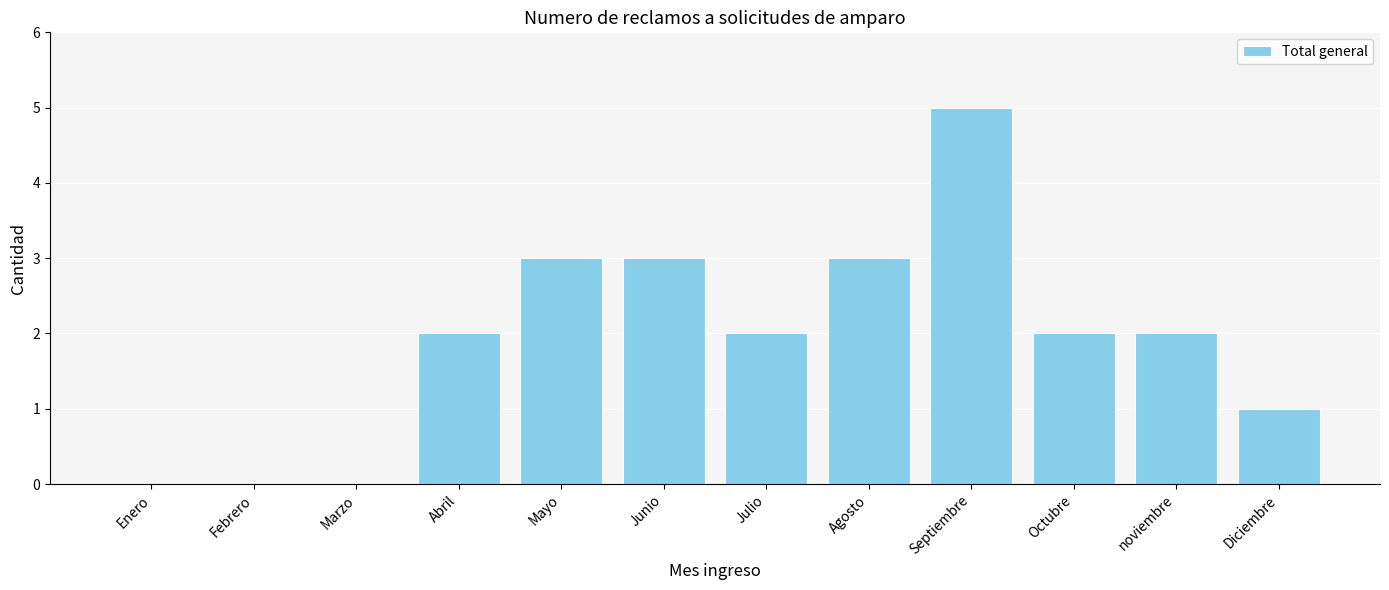

What value does the data have at noviembre?

2